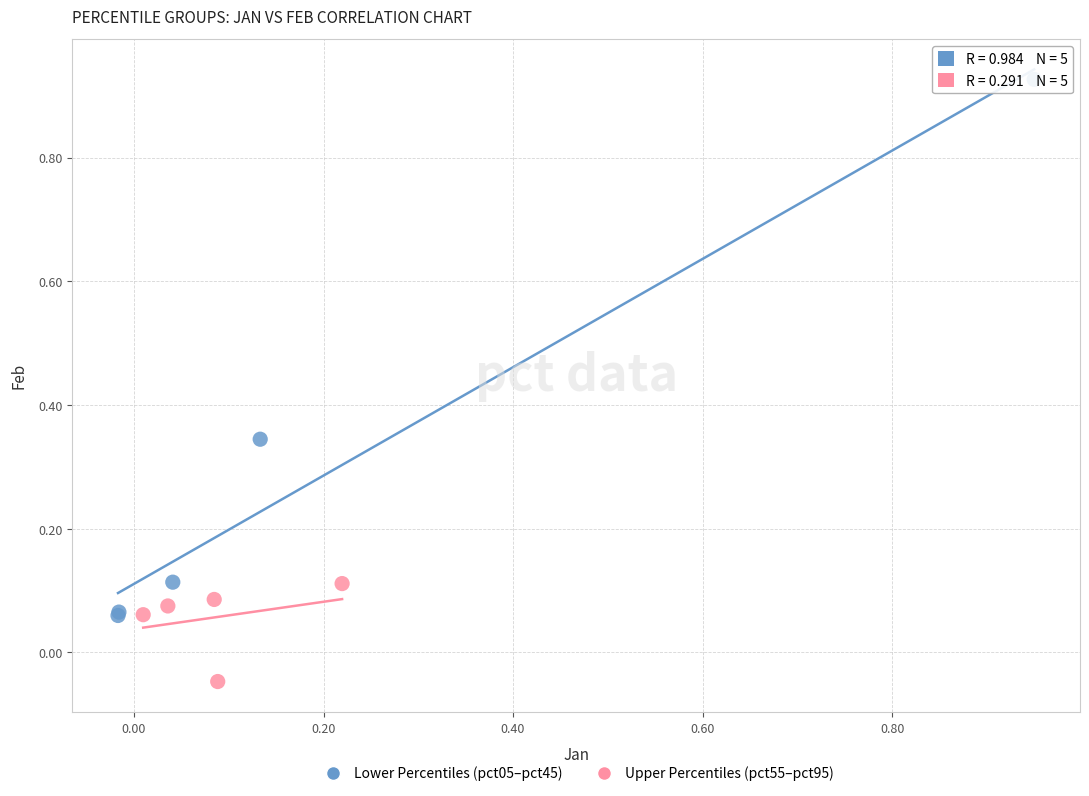

Which series contains the lowest Y value?

Upper Percentiles (pct55–pct95)